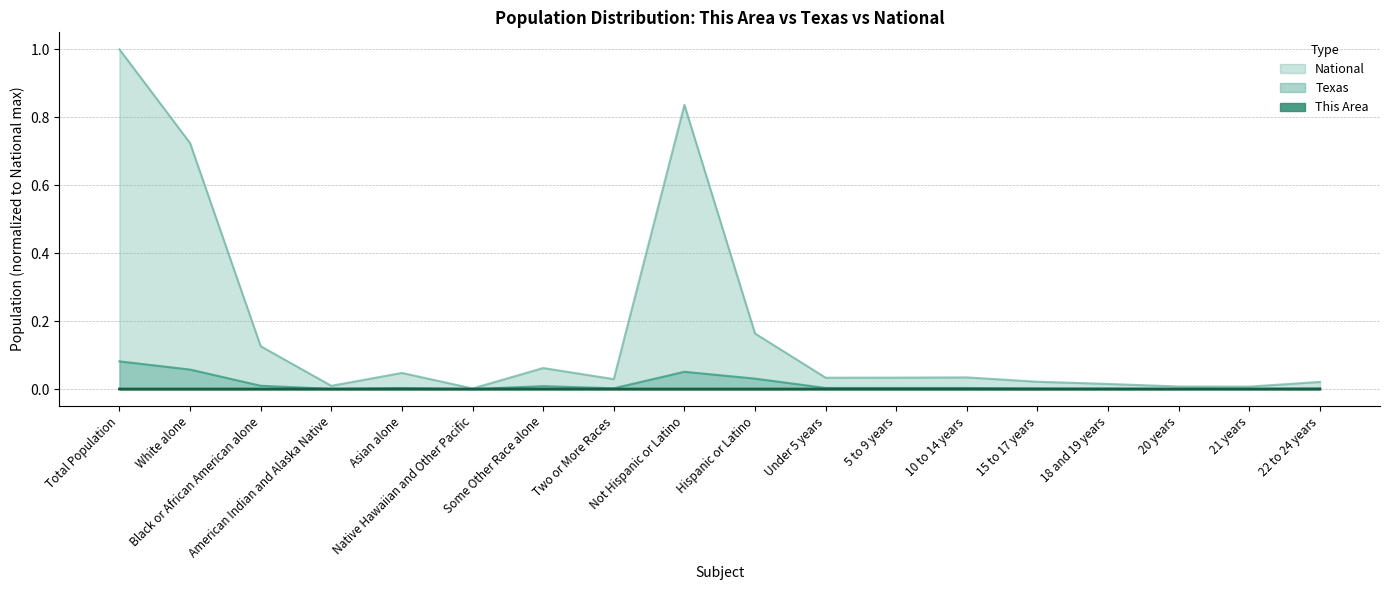

What is the label of the 9th point from the right?

Hispanic or Latino